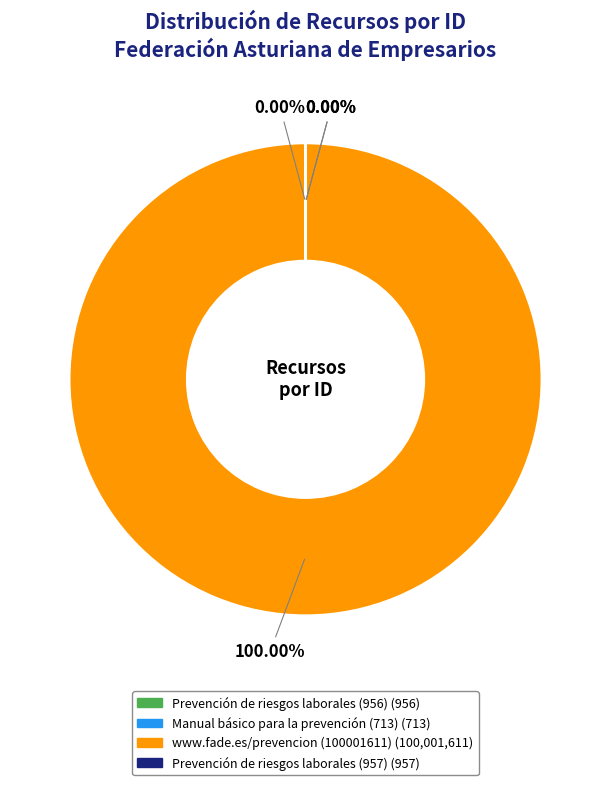

To the nearest percent, what is the difference between the largest and smallest slice percentages?

100%